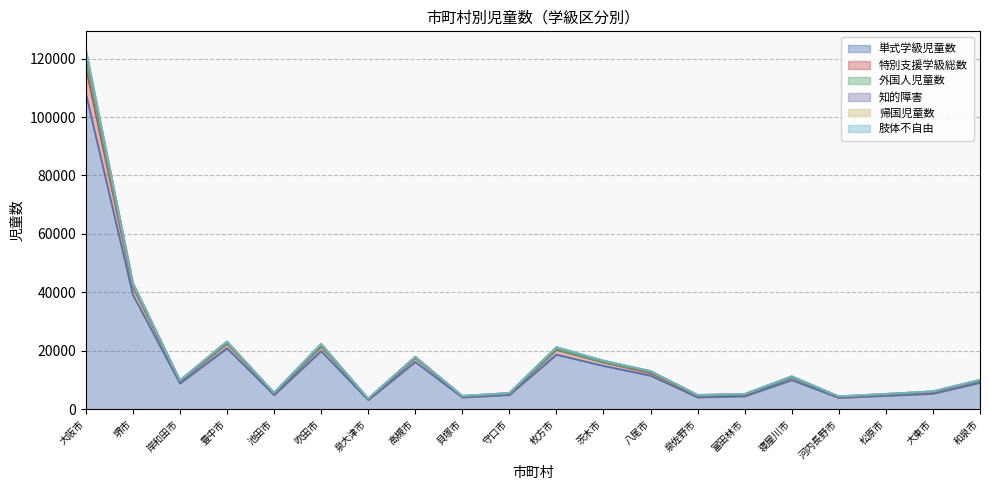

What is the minimum value for 単式学級児童数?

3135